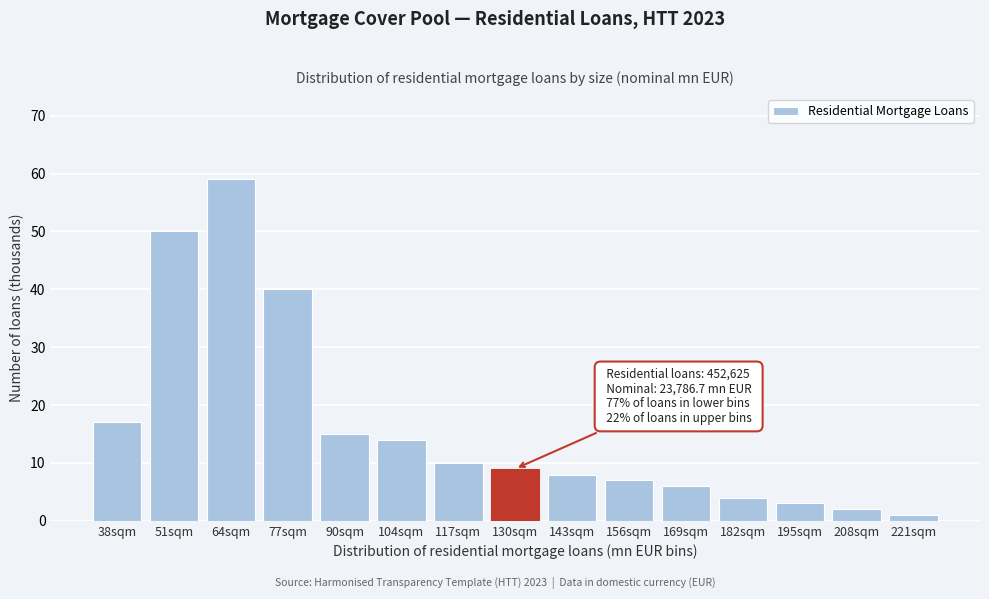

Reading right to left, extract all data points from this chart.

1	2	3	4	6	7	8	9	10	14	15	40	59	50	17